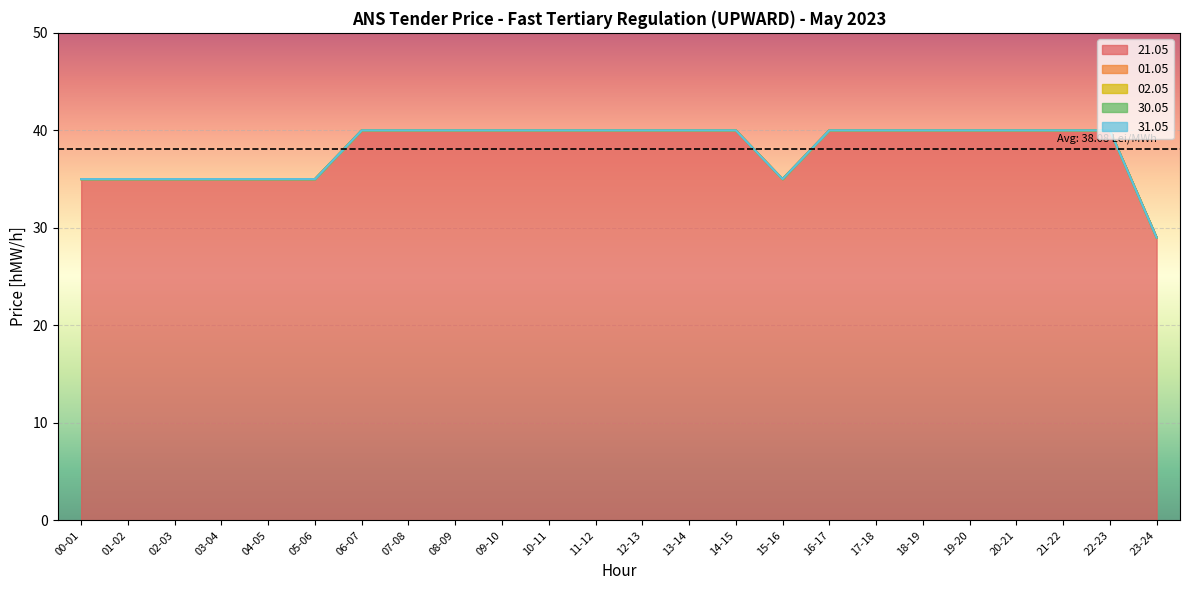

The value of 30.05 at 15-16 is 0. True or false?

True